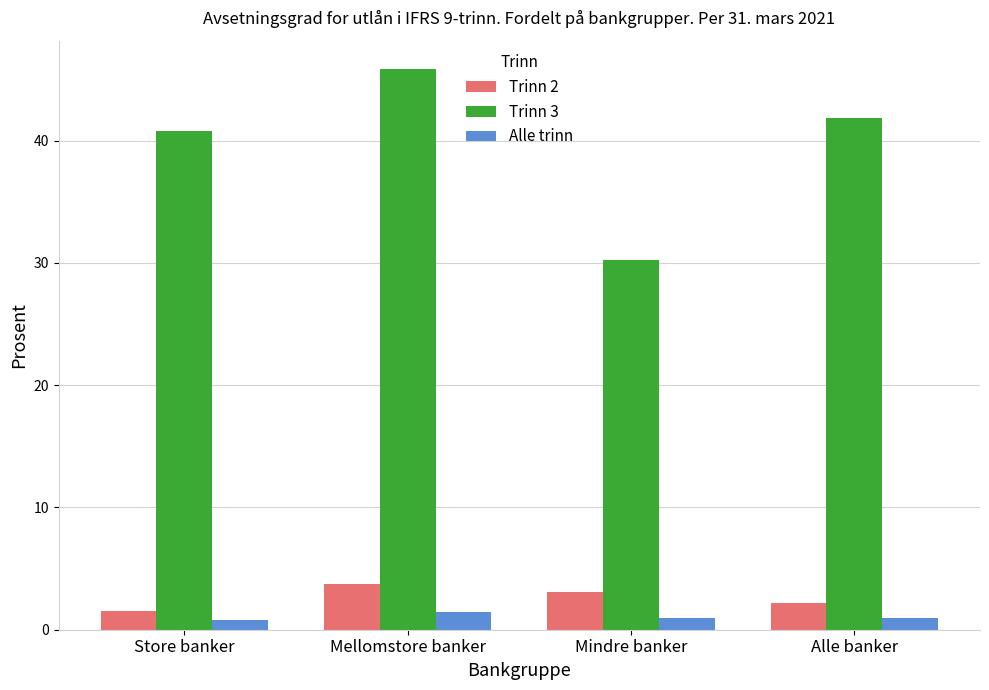

What is the minimum value for Trinn 2?

1.5